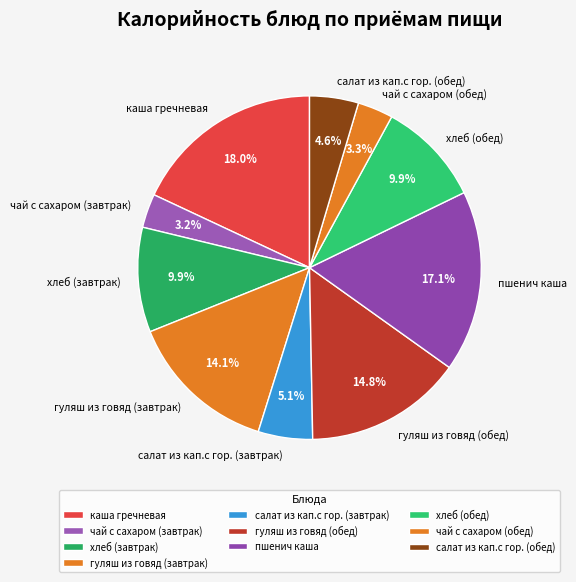

What is the ratio of the value at хлеб (завтрак) to the value at чай с сахаром (завтрак)?

3.1